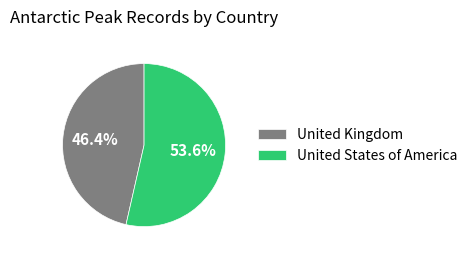

To the nearest percent, what is the average slice percentage?

50%